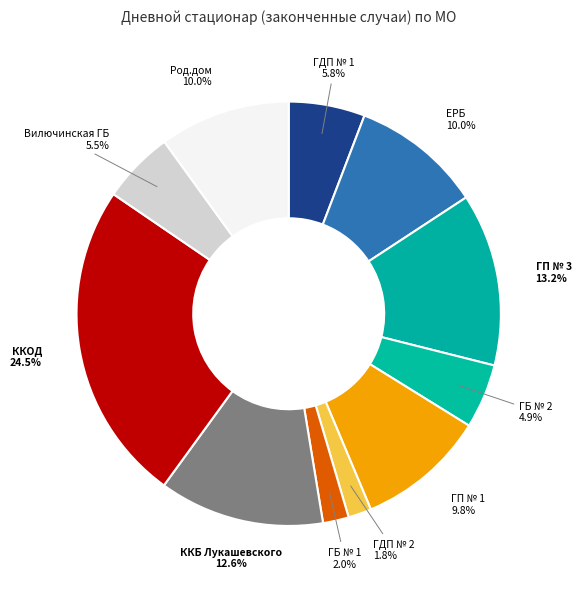

The ГБ № 1 slice represents 2% of the pie. True or false?

True